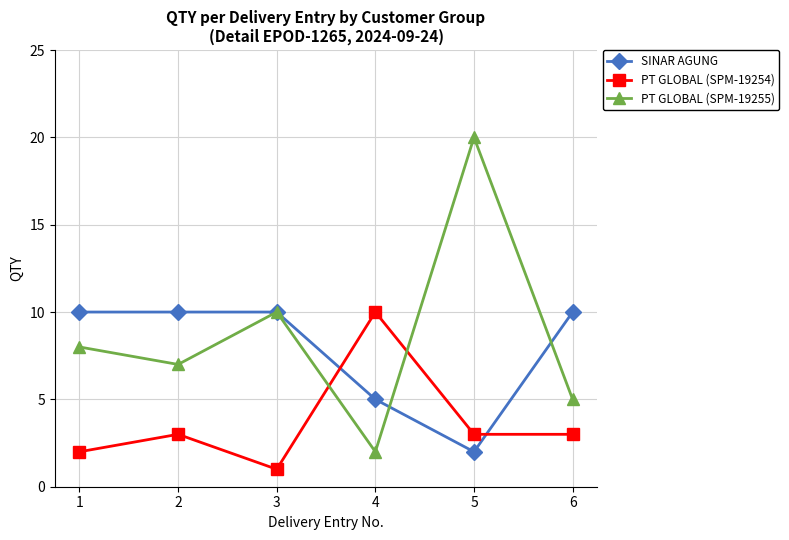

What is the difference between the PT GLOBAL (SPM-19255) values at 2 and 4?

5